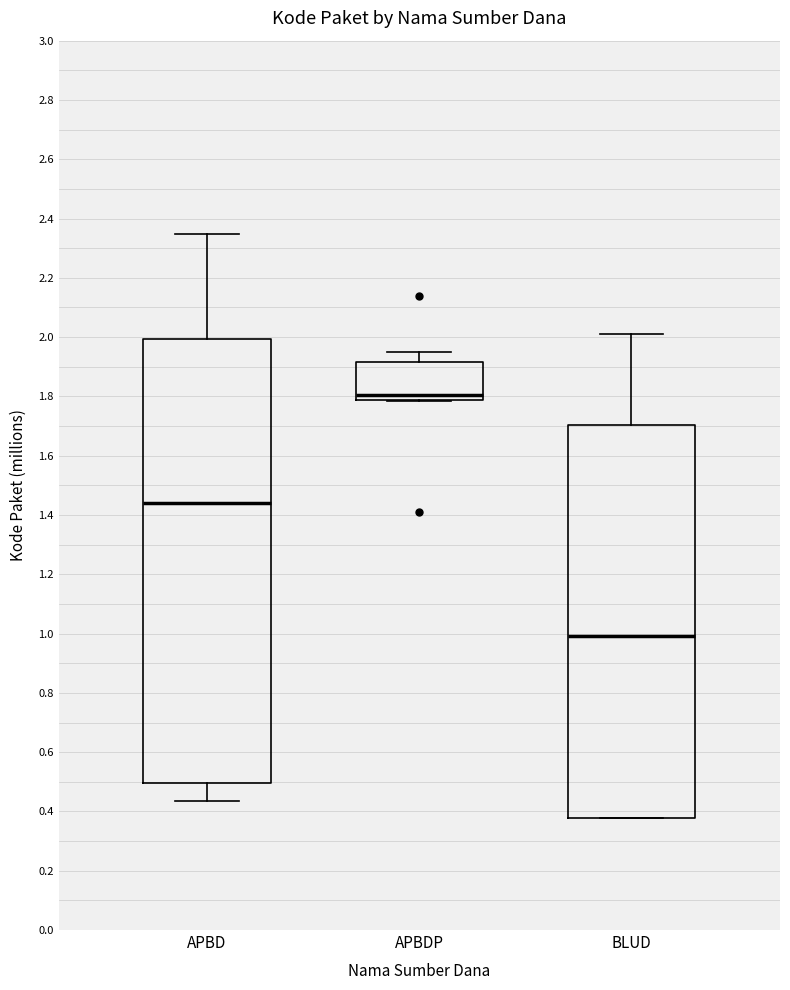

Which box is the tallest, from its lower edge to its upper edge?

APBD